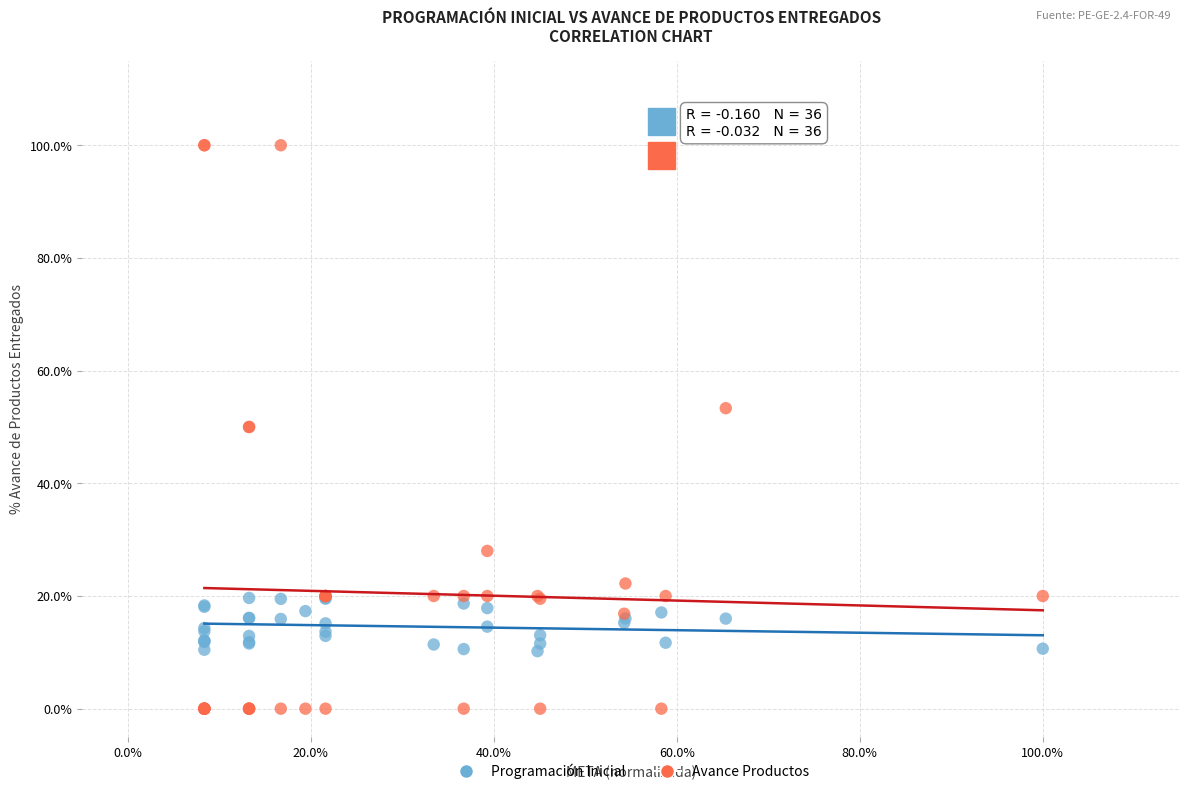

What are all the series names shown in the legend?

Programación Inicial, Avance Productos